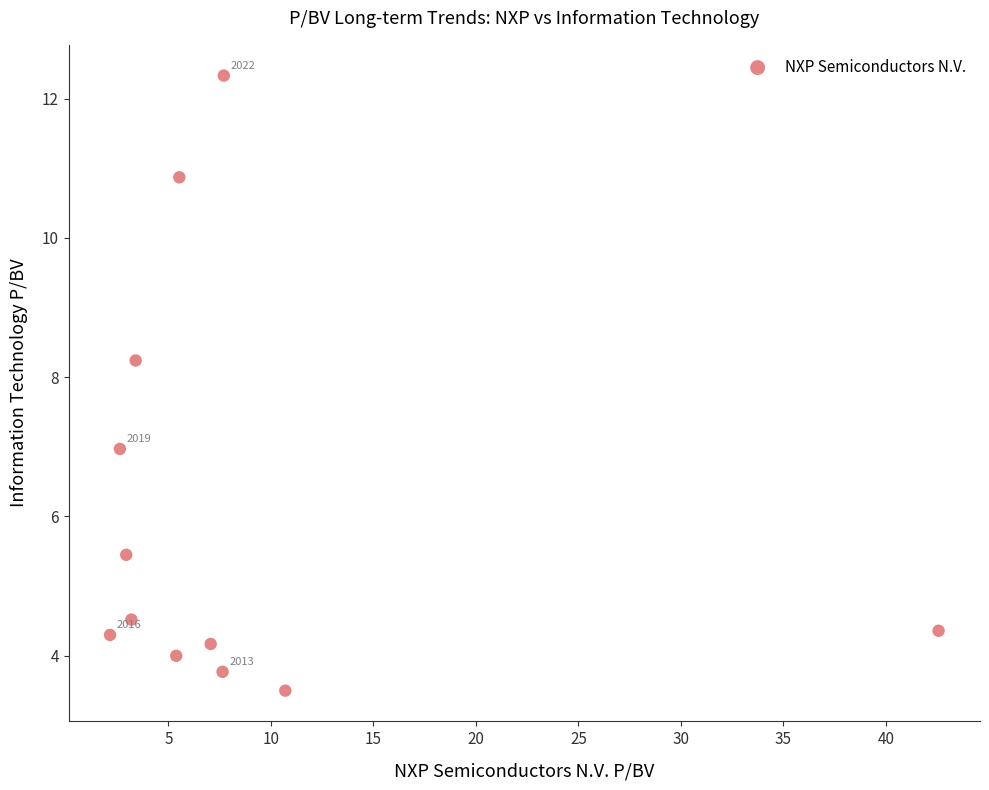

What is the range of X values (max minus min)?

40.4